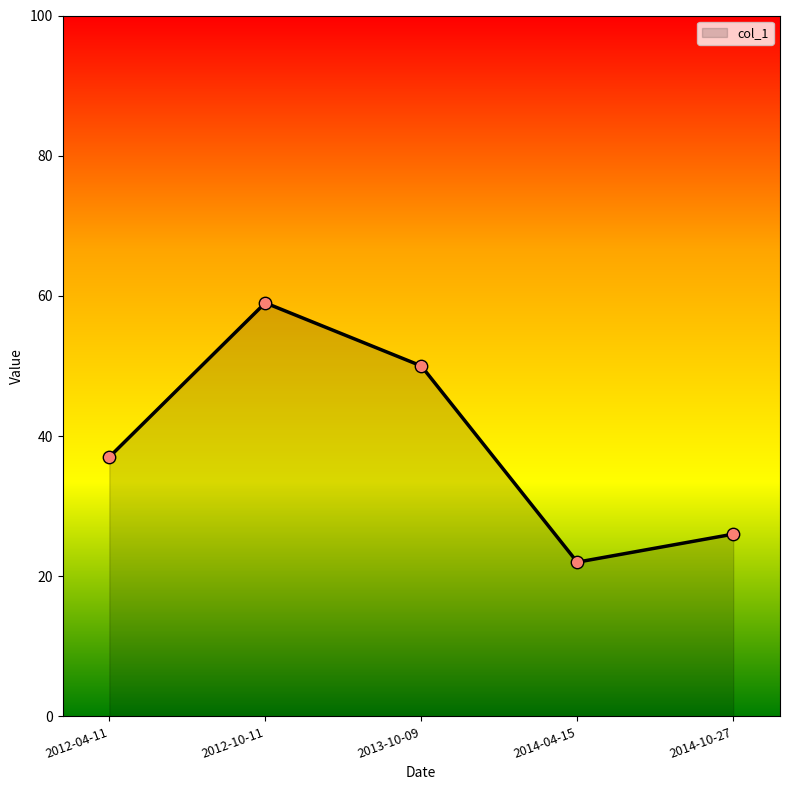

Between 2014-10-27 and 2012-04-11, which is larger?

2012-04-11